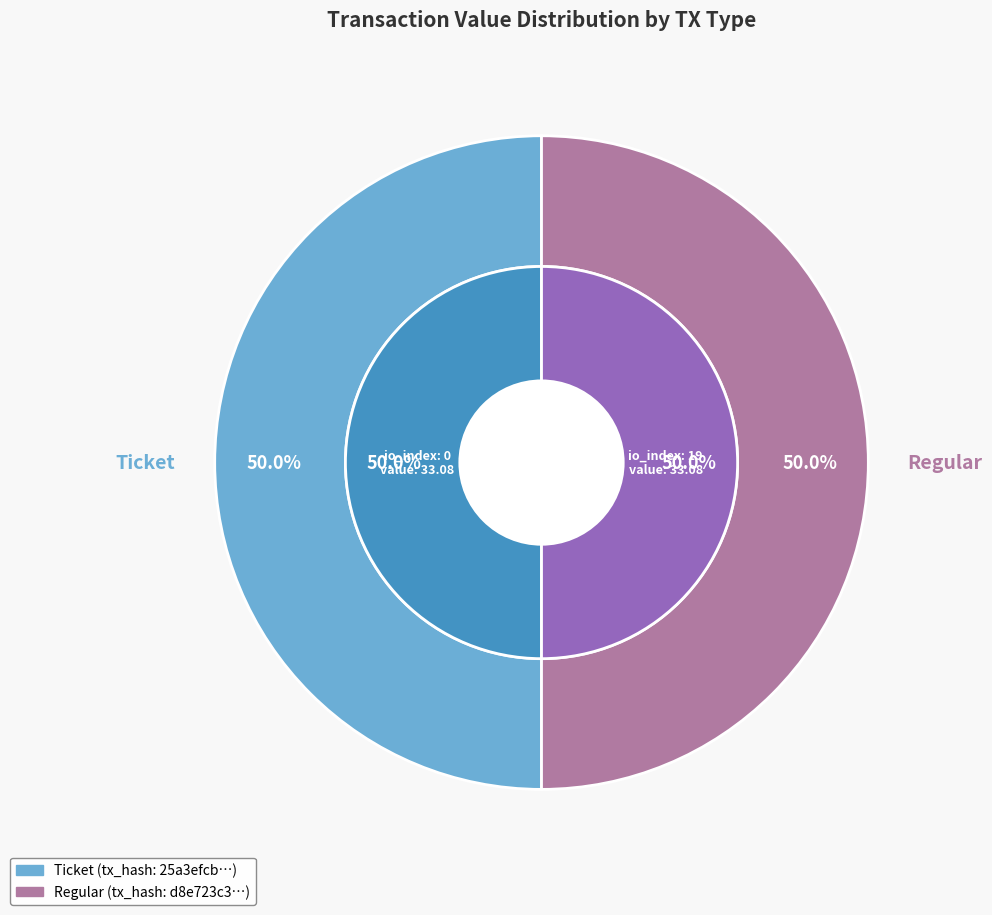

Count the number of slices in the pie.

2